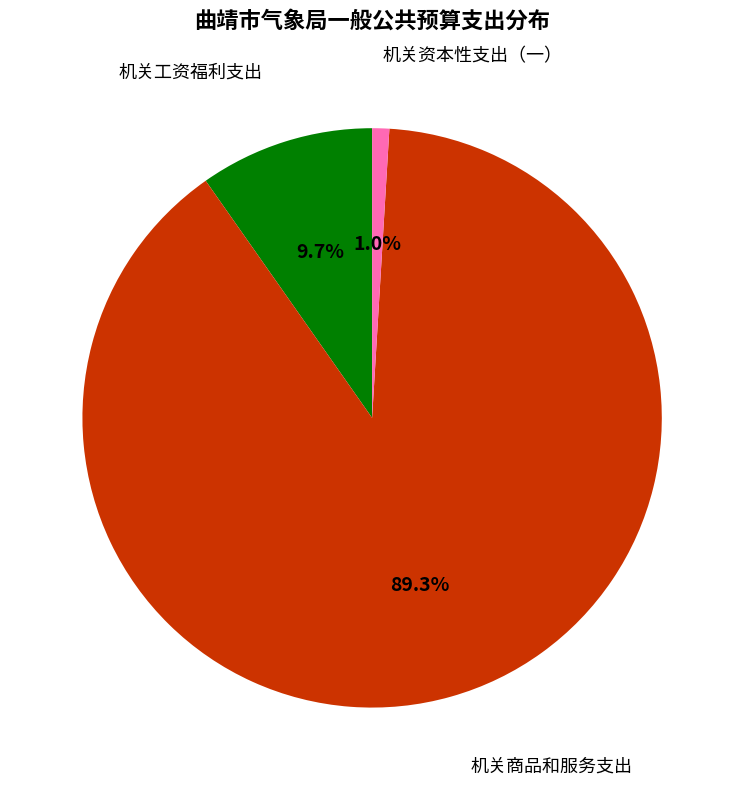

To the nearest percent, what is the average slice percentage?

33%